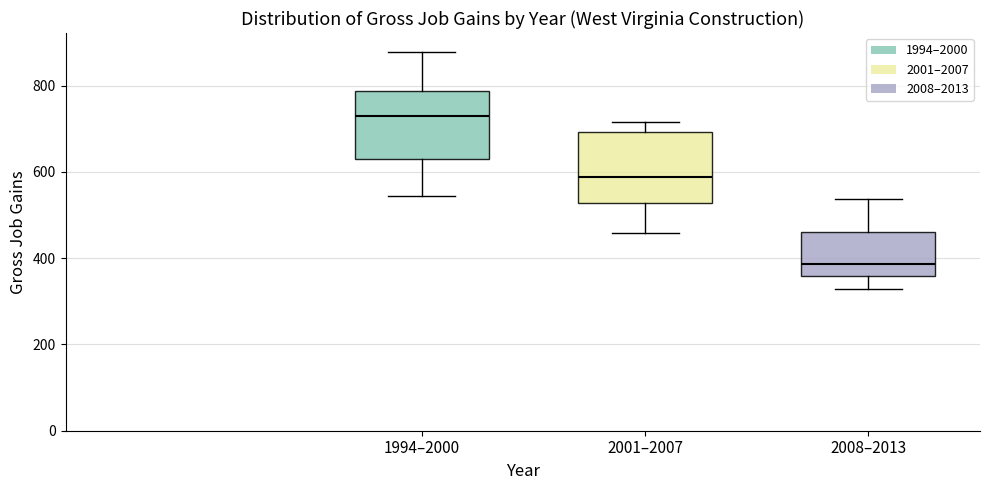

Reading left to right, transcribe this box plot: for each box, give where its median line is, the range the box spans, and where its two whiskers end, as read against the y-axis. The values are not printed on the chart, so give them approximately, as read against the axis.

1994–2000: median 720, box 640 to 780, whiskers 540 to 880
2001–2007: median 580, box 520 to 700, whiskers 460 to 720
2008–2013: median 380, box 360 to 460, whiskers 320 to 540